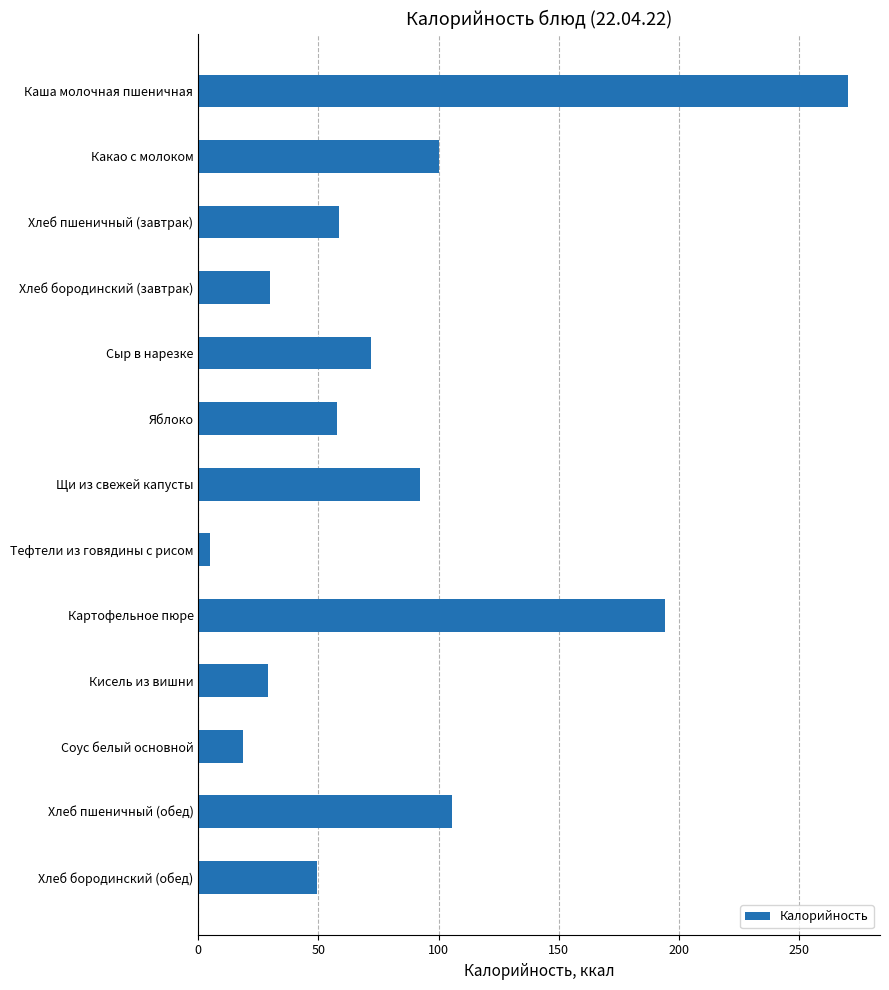

What value does the data have at Какао с молоком?

100.4